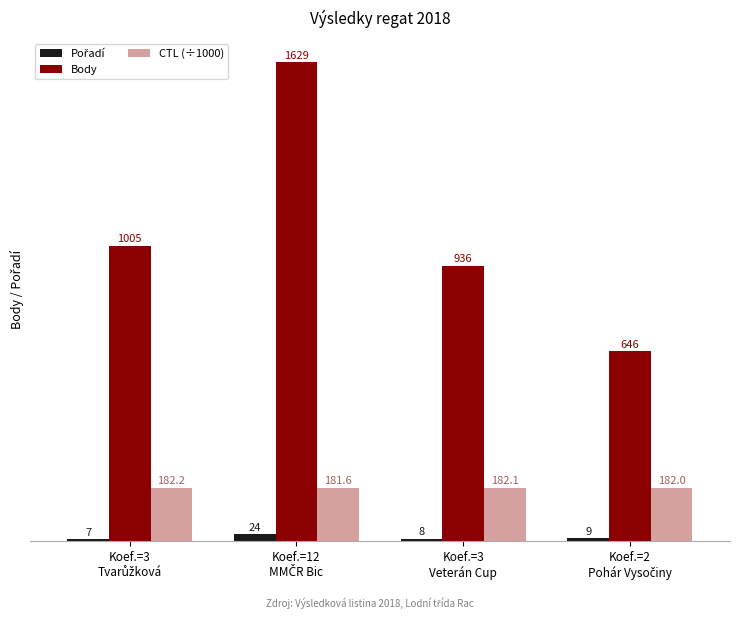

How many data points does each series have?

4